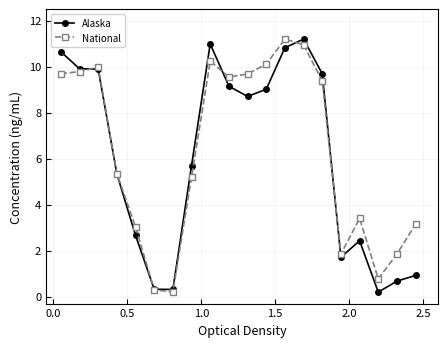

At how many categories does at least one series exceed 8?

10